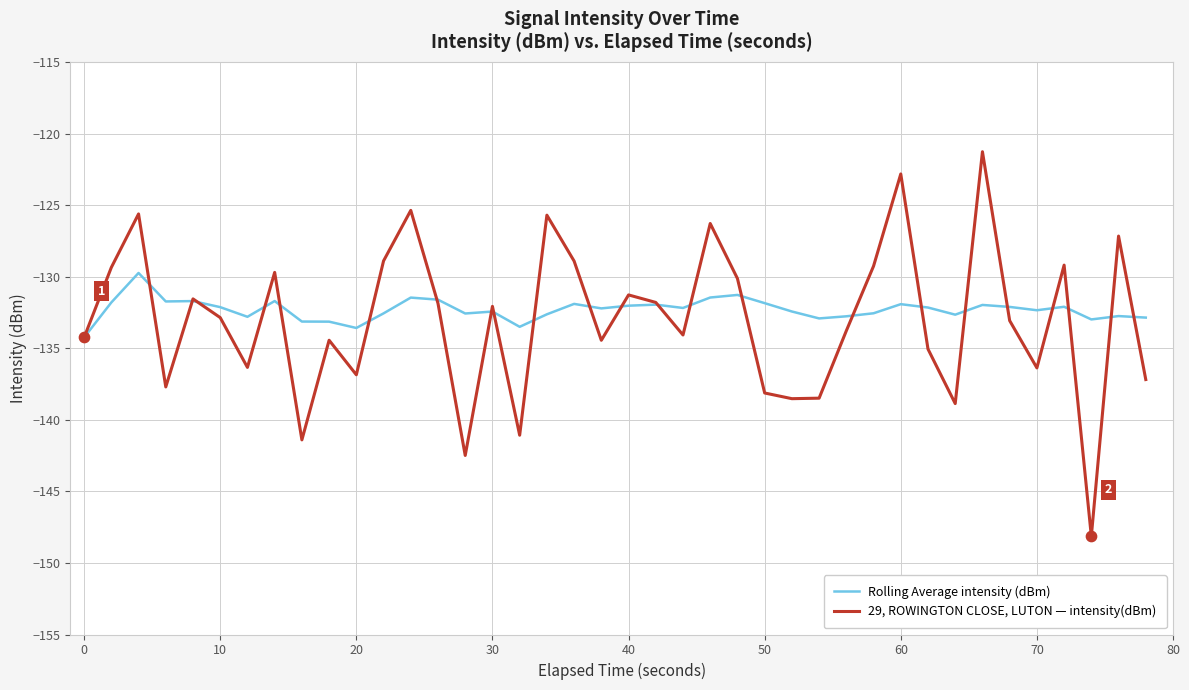

List the series in order of their peak value, highest first.

29, ROWINGTON CLOSE, LUTON — intensity(dBm), Rolling Average intensity (dBm)